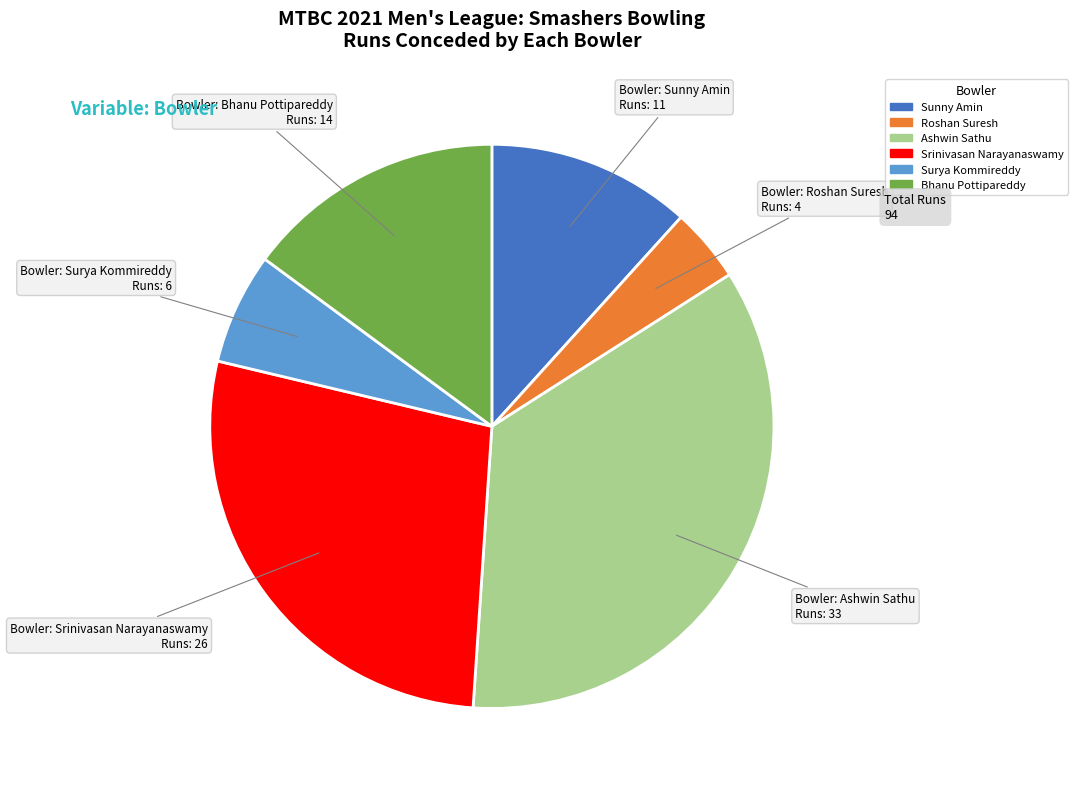

Is there a majority slice in this chart?

No